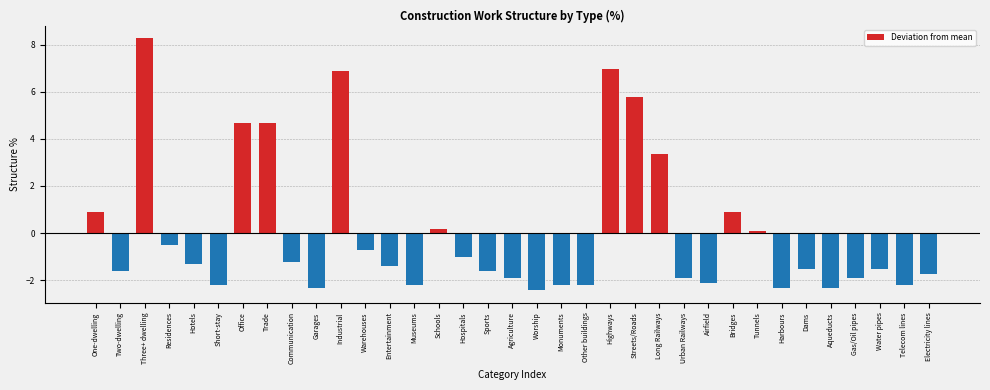

What value does the data have at Hotels?

-1.3